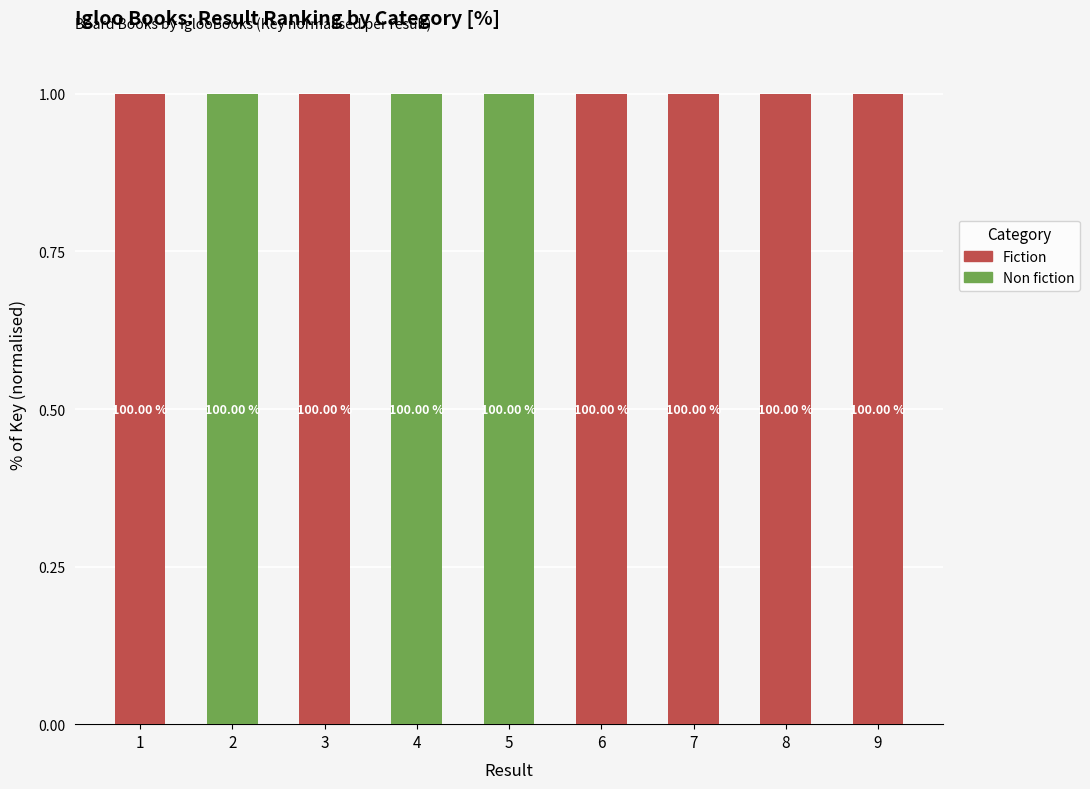

The Non fiction series shows 1 at 6. True or false?

False